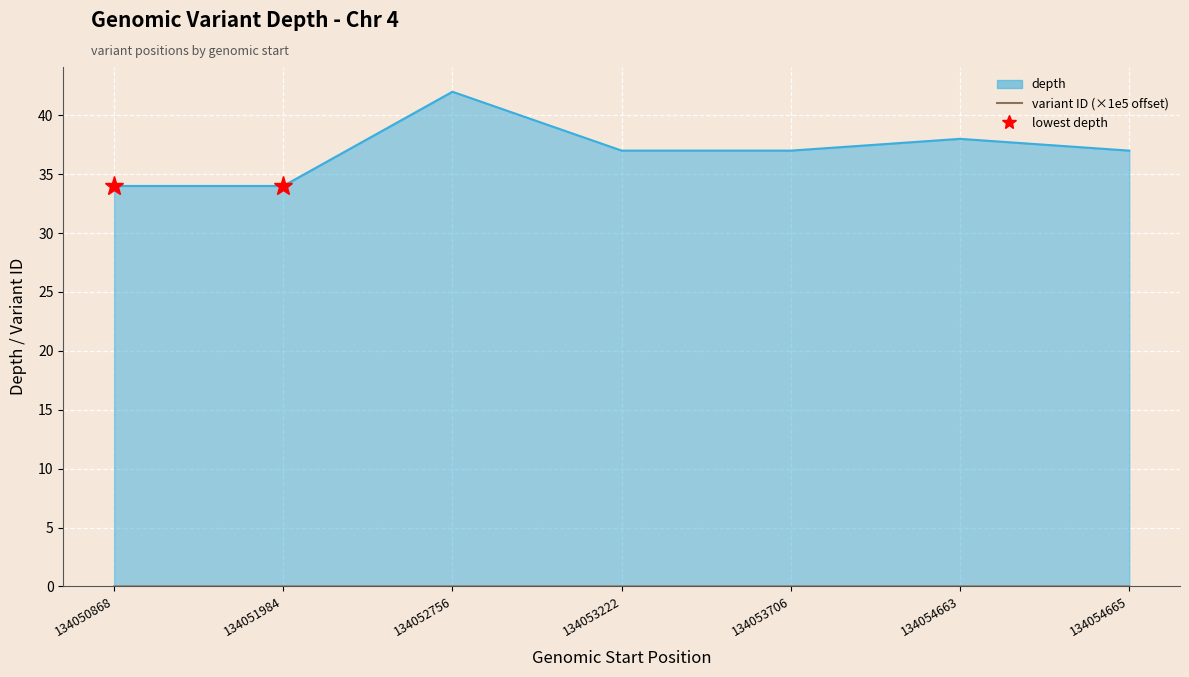

Is it true that the value at 134054665 is 0.0?

False